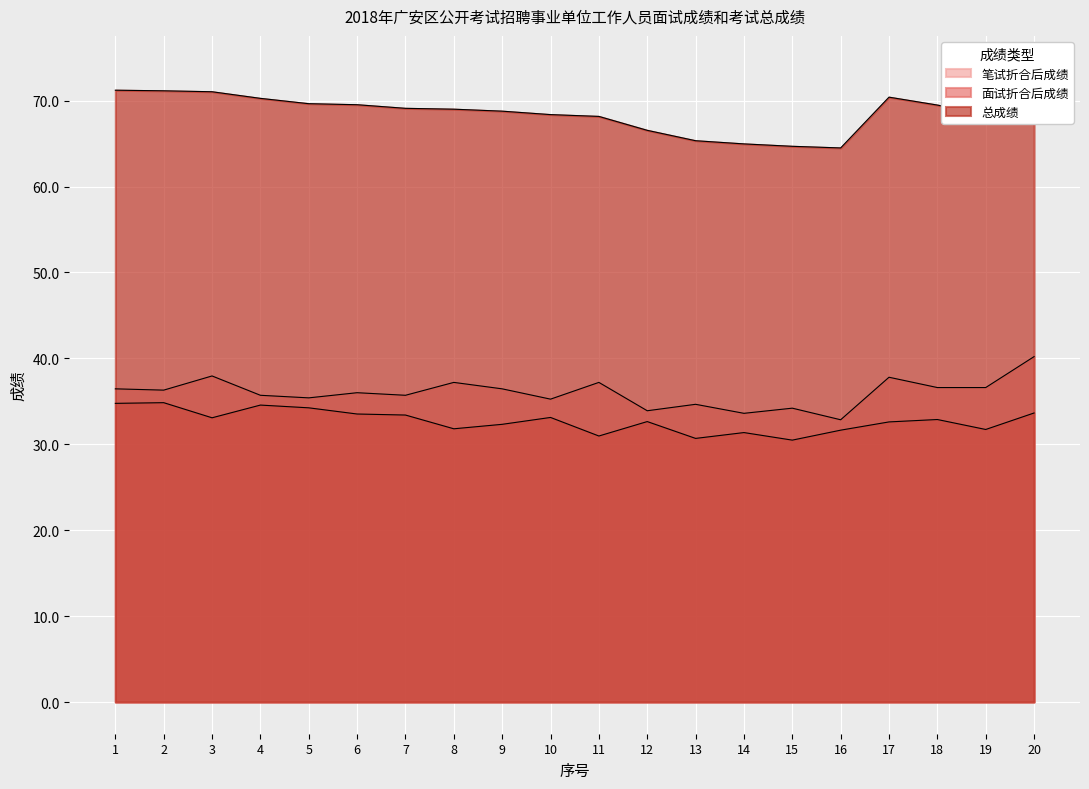

Which category has the lowest value across all series?

15